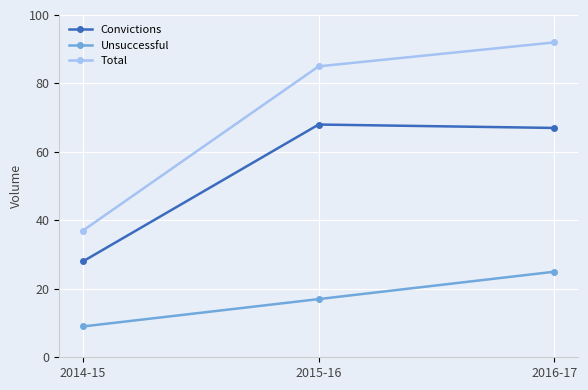

Where is Total nearest to the value 64?

2015-16